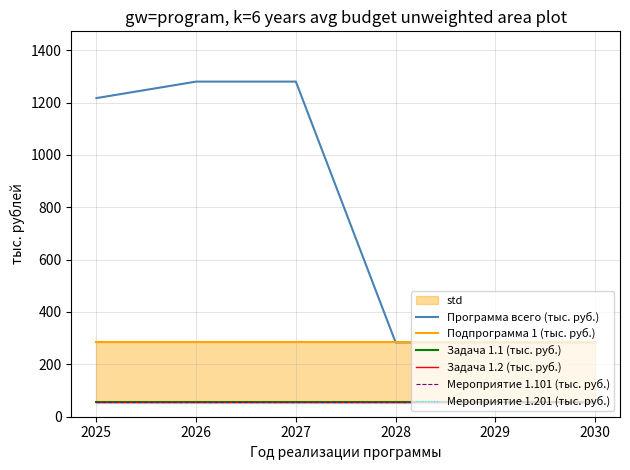

Where does the Программа всего (тыс. руб.) series first go above 1217?

2026